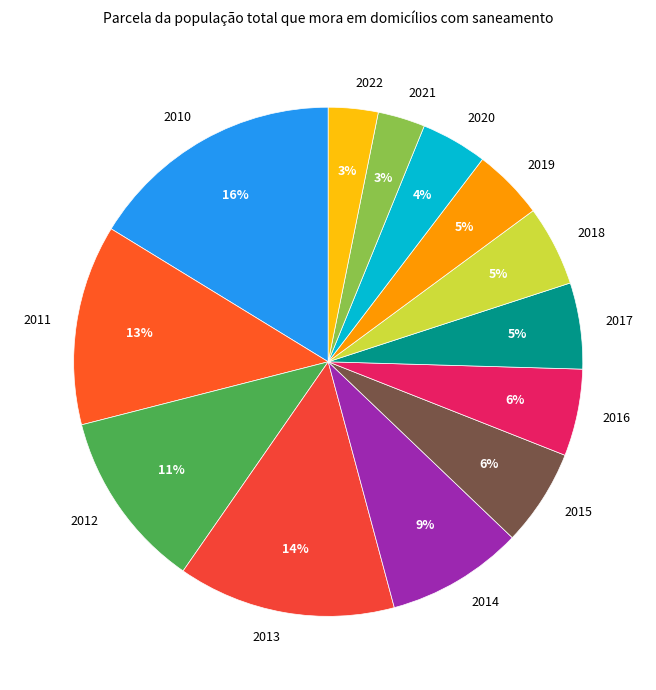

Count the number of slices in the pie.

13